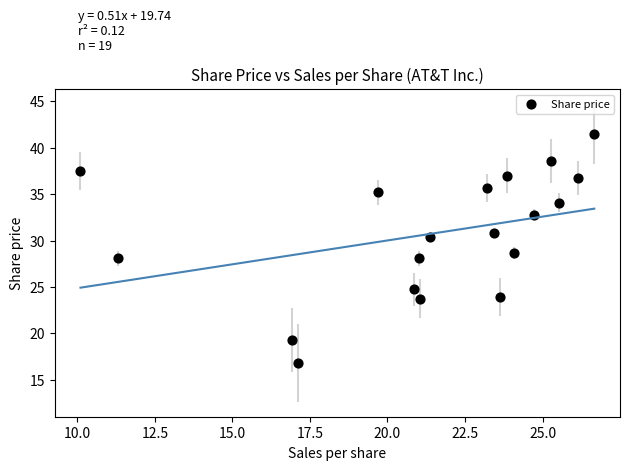

What is the range of X values (max minus min)?

16.6